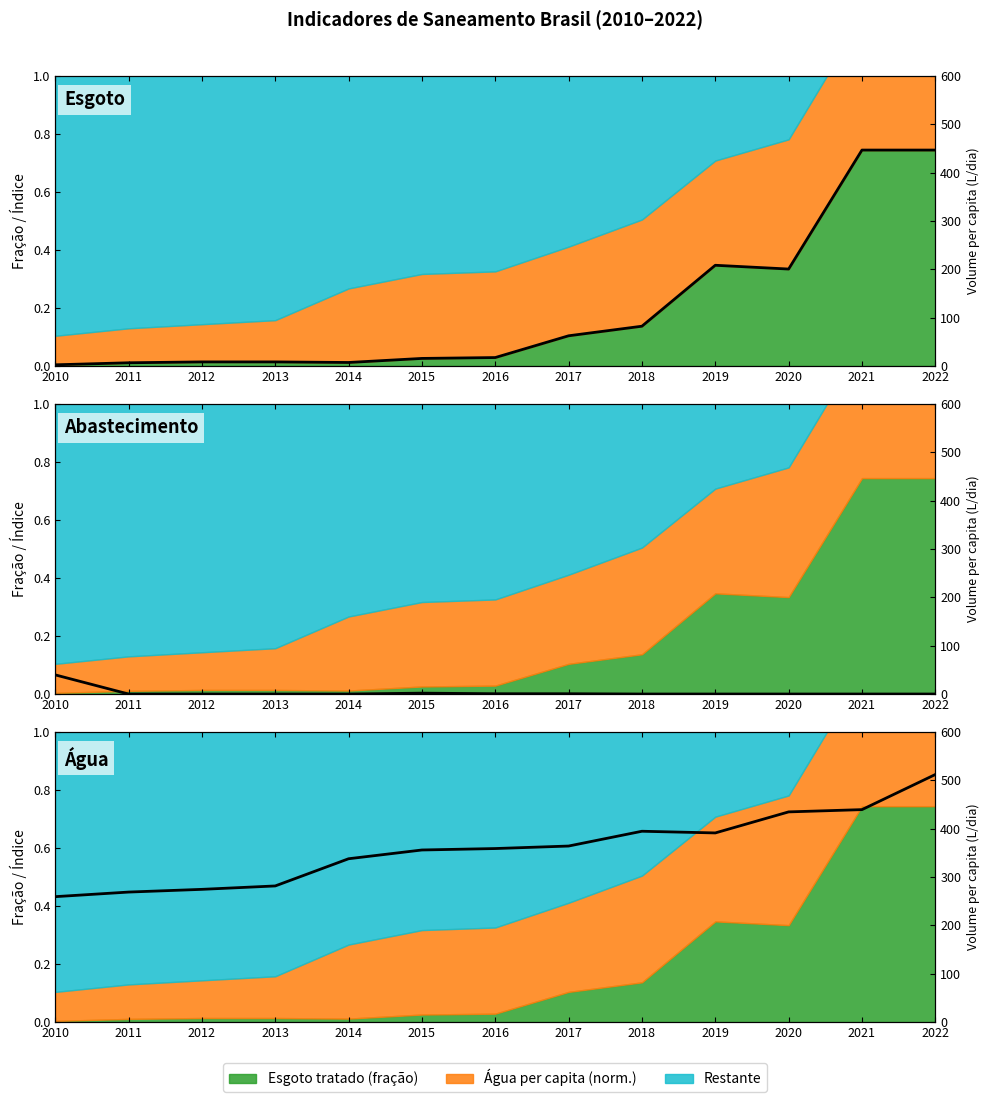

Which has a higher value, 2016 or 2022?

2022